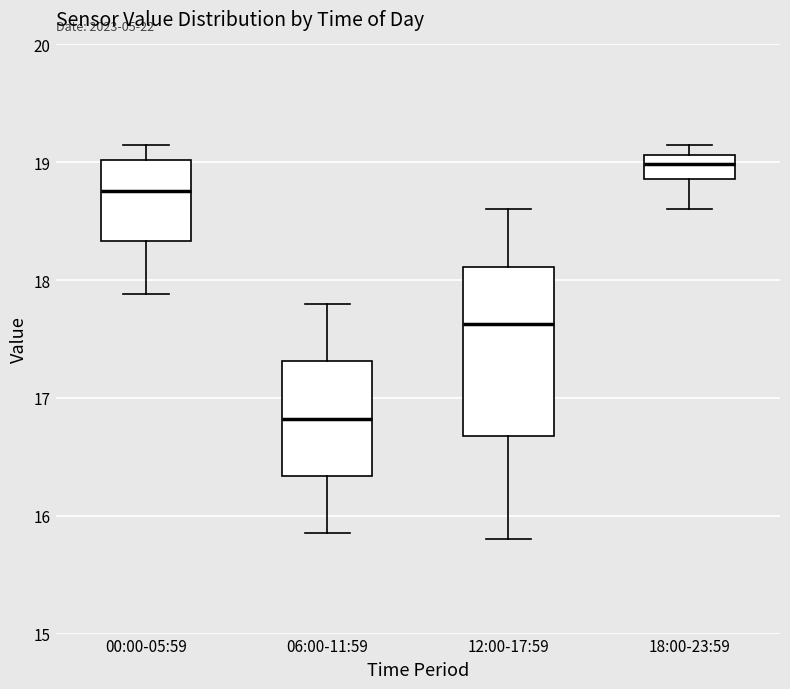

Where does the lower whisker of the box for 00:00-05:59 end on the y-axis? The values are not printed on the chart, so give them approximately, as read against the axis.

17.9